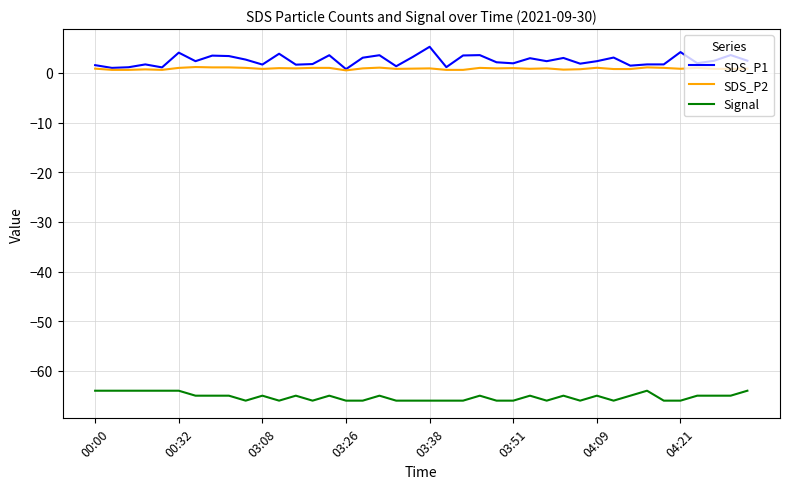

Count the number of data series in this chart.

3